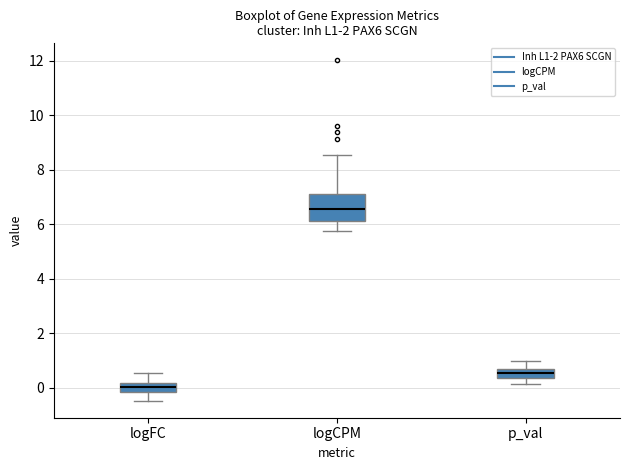

Which box is the tallest, from its lower edge to its upper edge?

logCPM